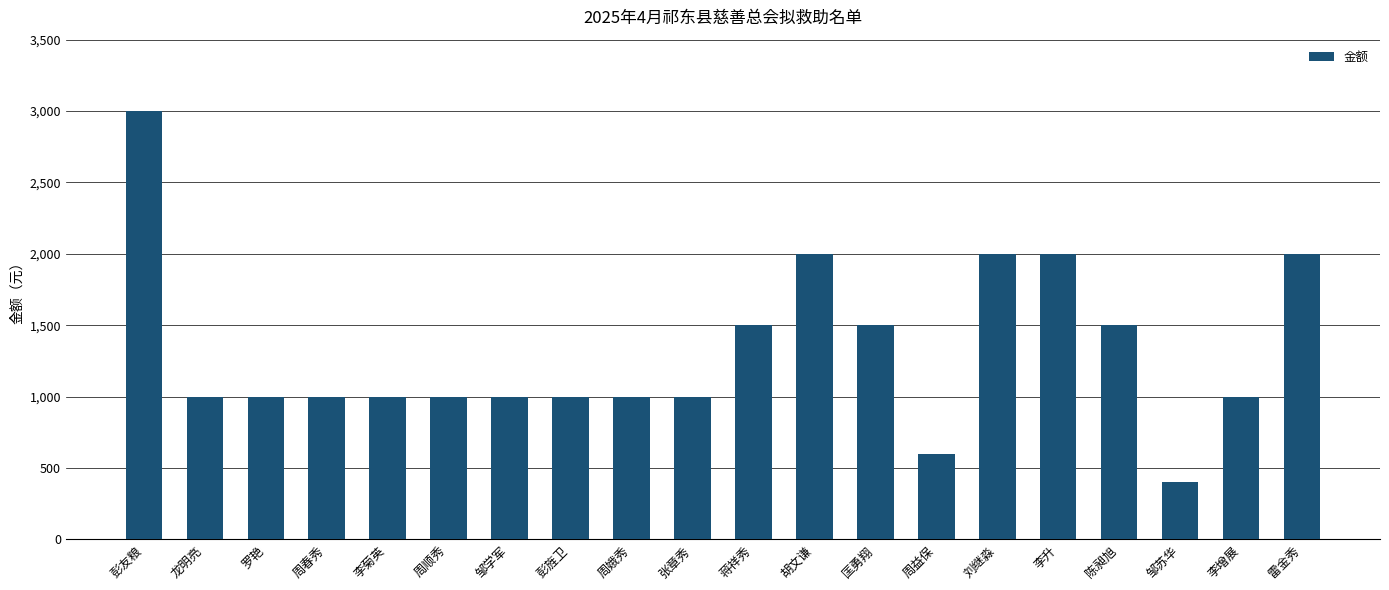

What is the change in value from 彭旌卫 to 蒋祥秀?

+500